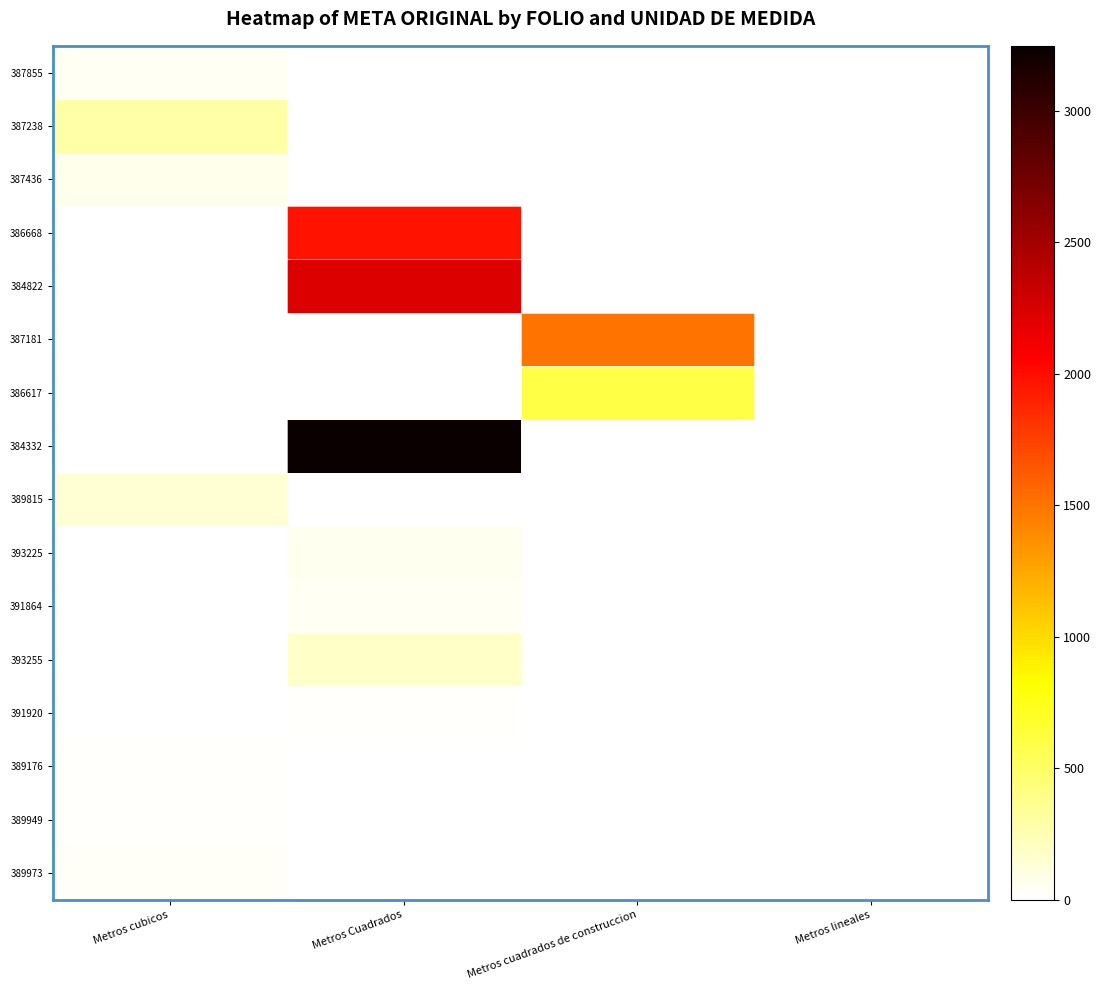

What is the maximum value shown in the chart?

3246.0